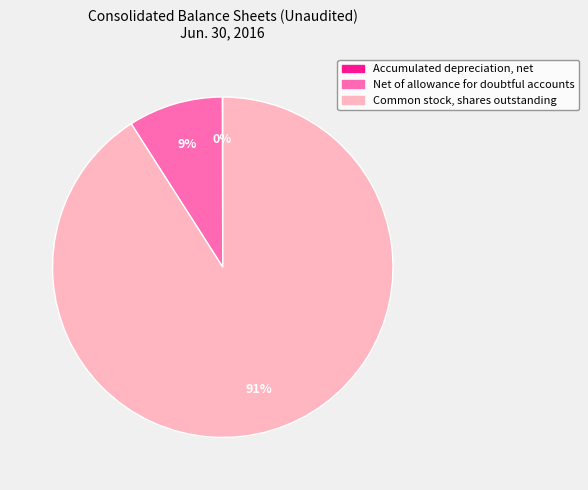

Which has a higher value, Net of allowance for doubtful accounts or Common stock, shares outstanding?

Common stock, shares outstanding